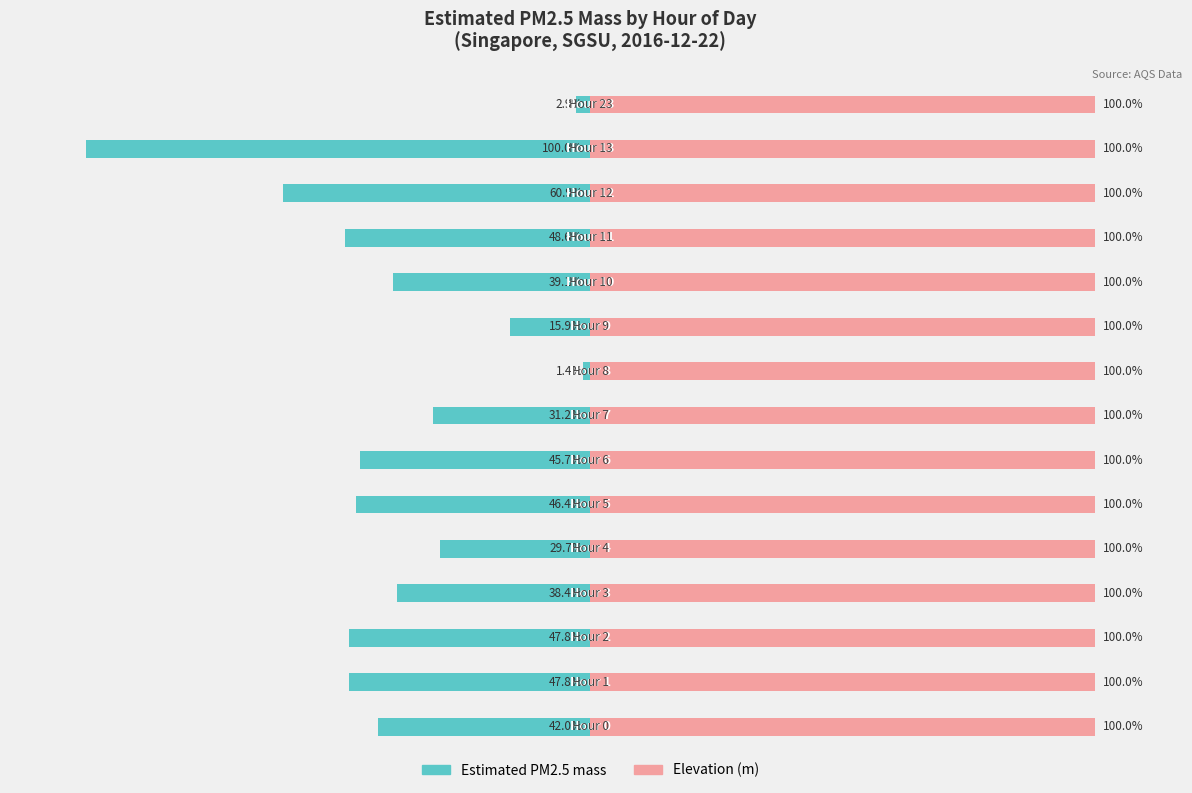

List the series in order of their peak value, lowest first.

Estimated PM2.5 mass, Elevation (m)